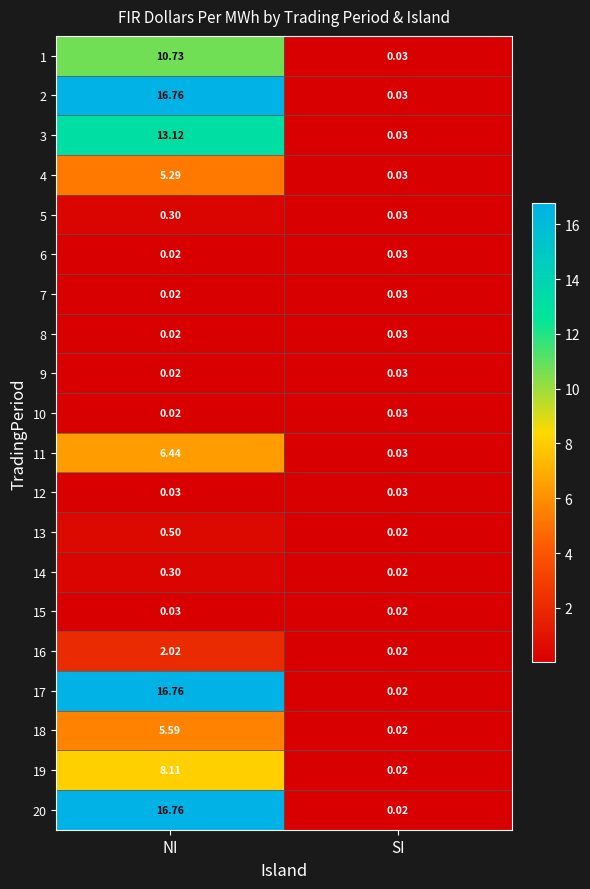

At which label does 4 reach its minimum?

SI